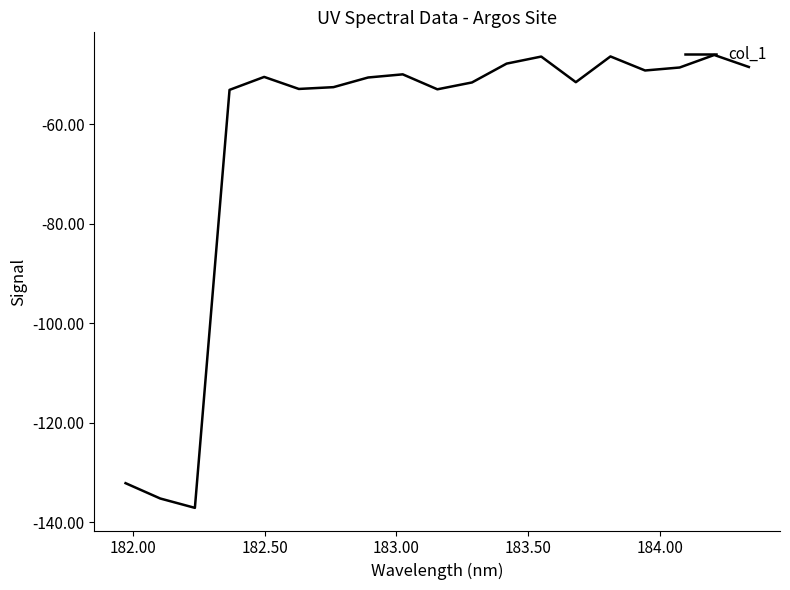

What is the difference between the maximum and minimum values?

91.1